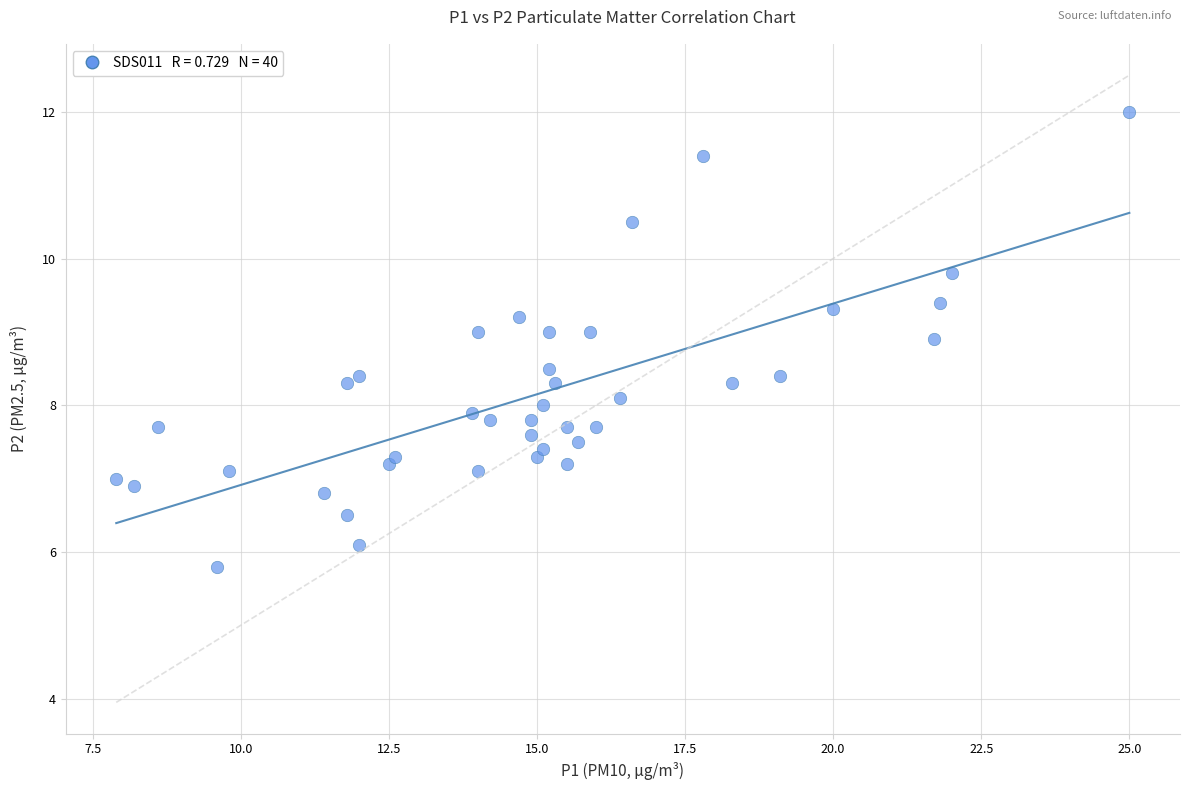

What is the range of X values (max minus min)?

17.1